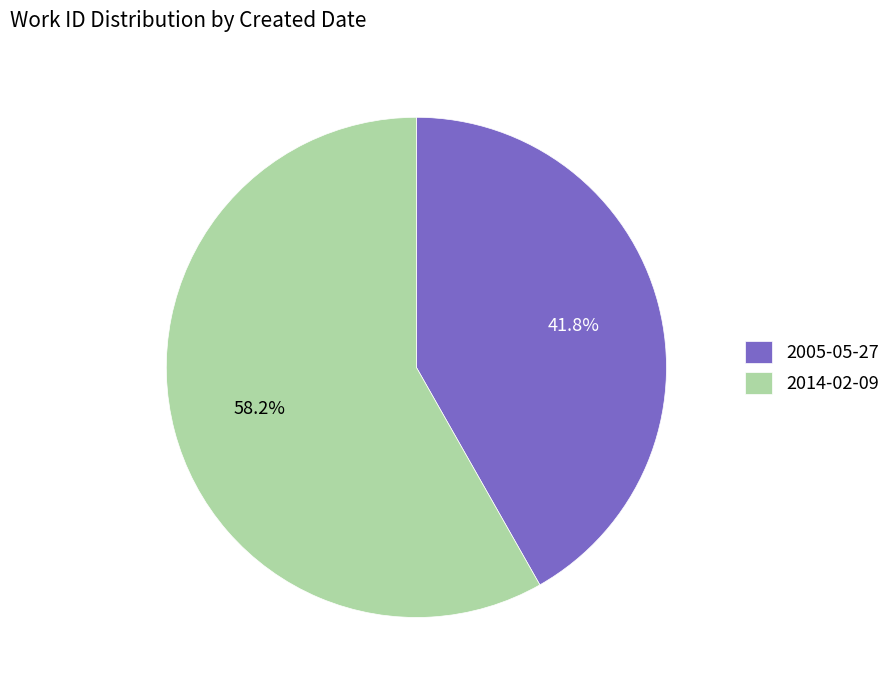

How many slices are in this pie chart?

2